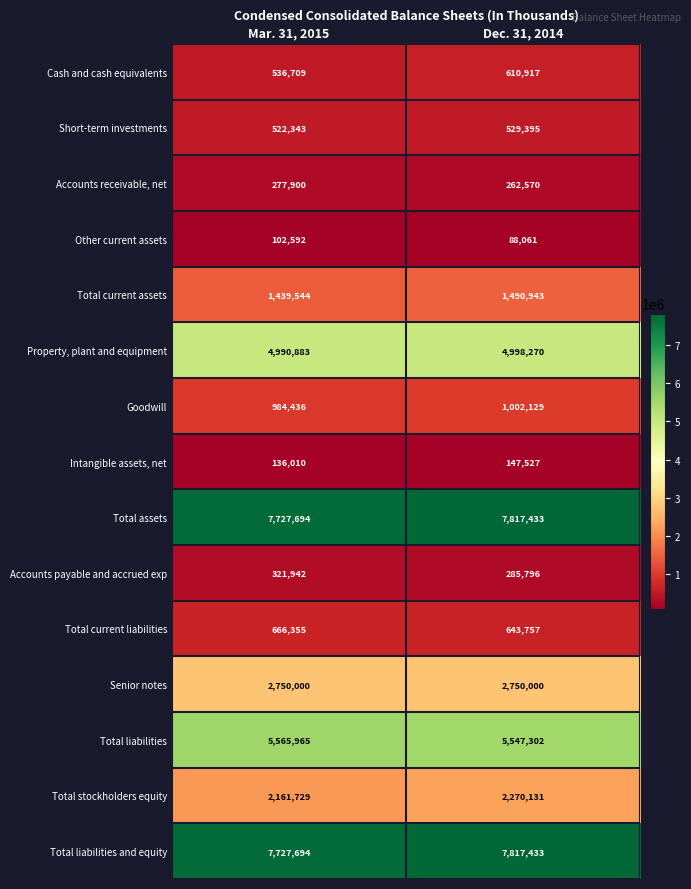

At which category does the chart reach its minimum across all series?

Dec. 31, 2014